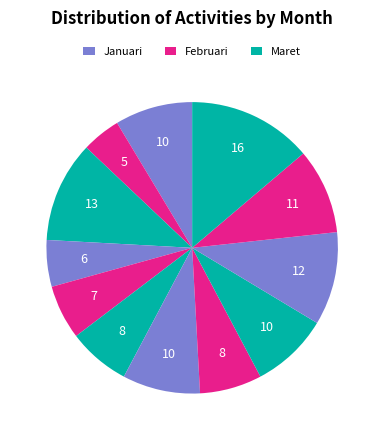

Count the number of slices in the pie.

12